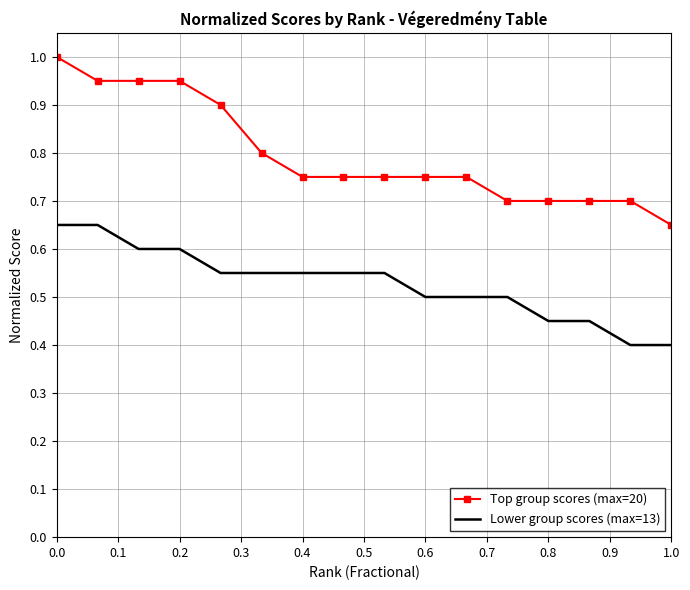

Rank the series by their maximum value, from highest to lowest.

Top group scores (max=20), Lower group scores (max=13)